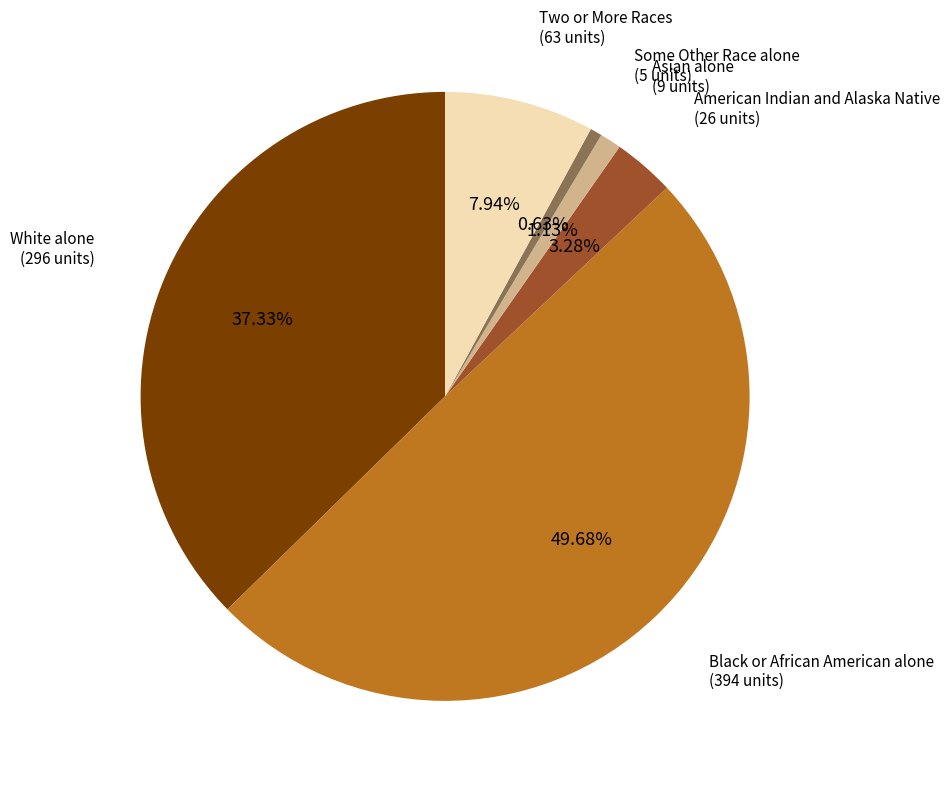

Is Some Other Race alone the majority of the pie?

No